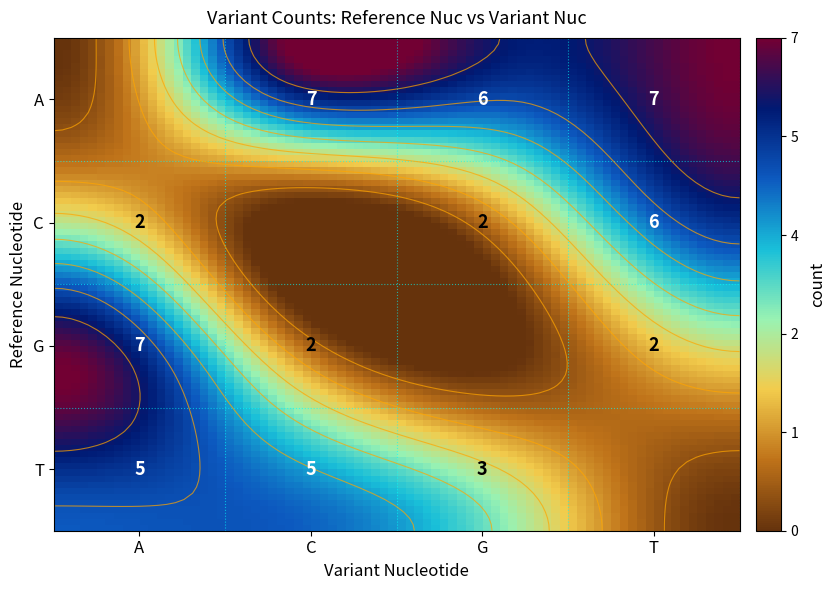

Read the value at T_A.

5